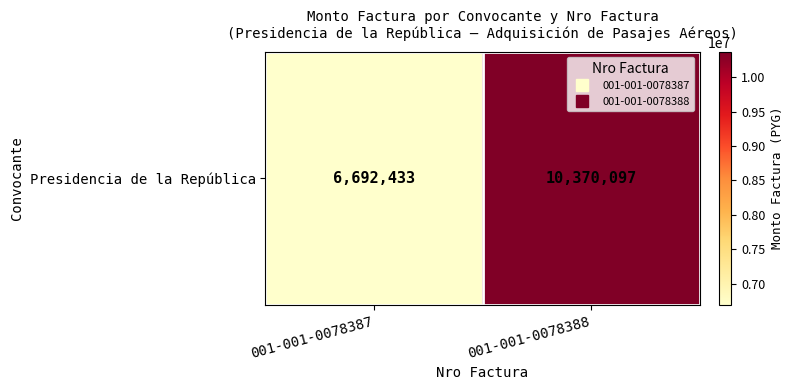

Reading right to left, list all the values displayed in this chart.

001-001-0078388=10370097	001-001-0078387=6692433